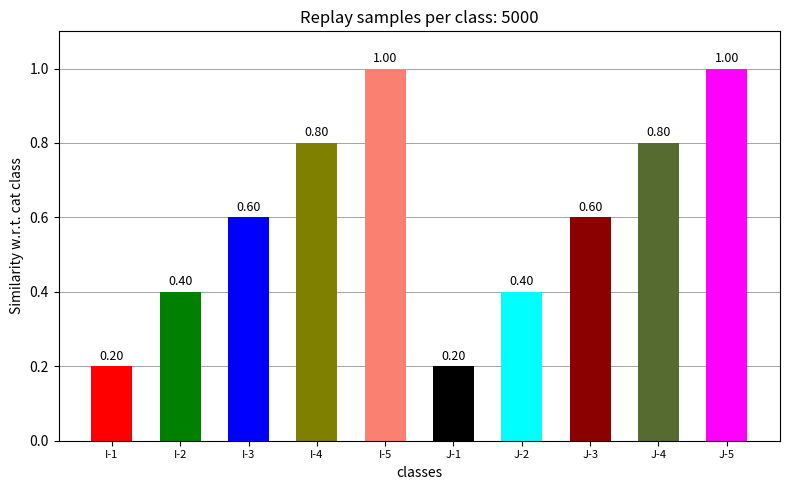

What position from the right is I-4?

7